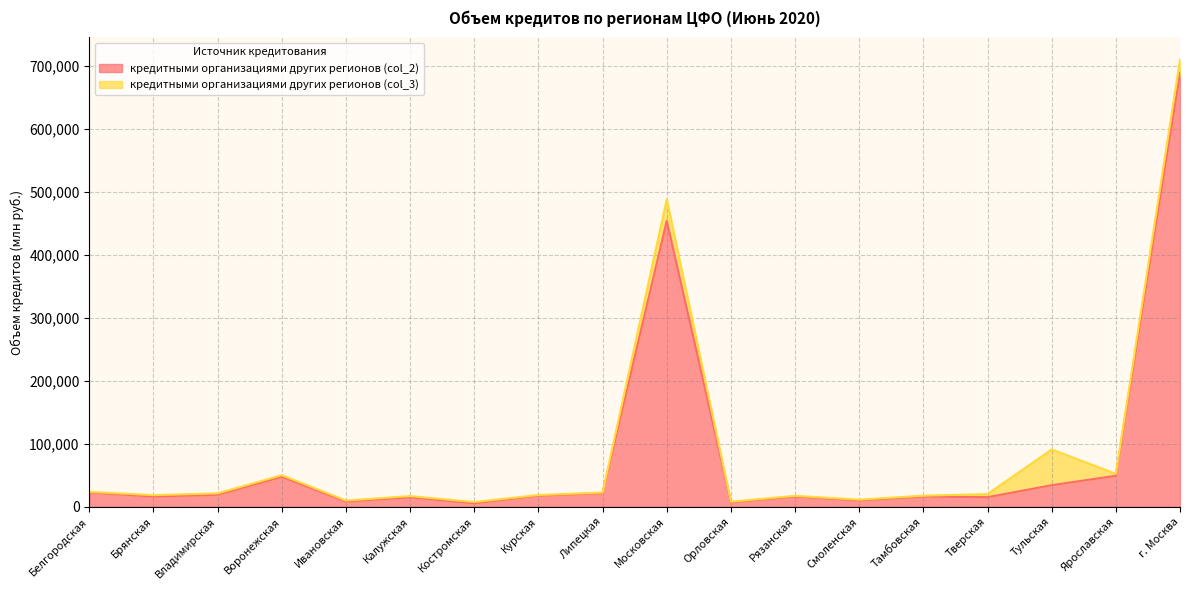

The value at Белгородская is 22708. True or false?

True